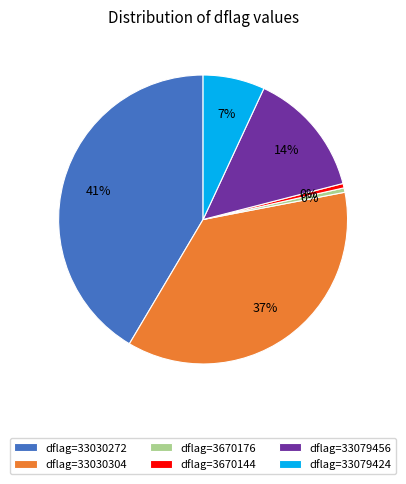

Do dflag=33079456 and dflag=33079424 together represent more than half of the pie?

No